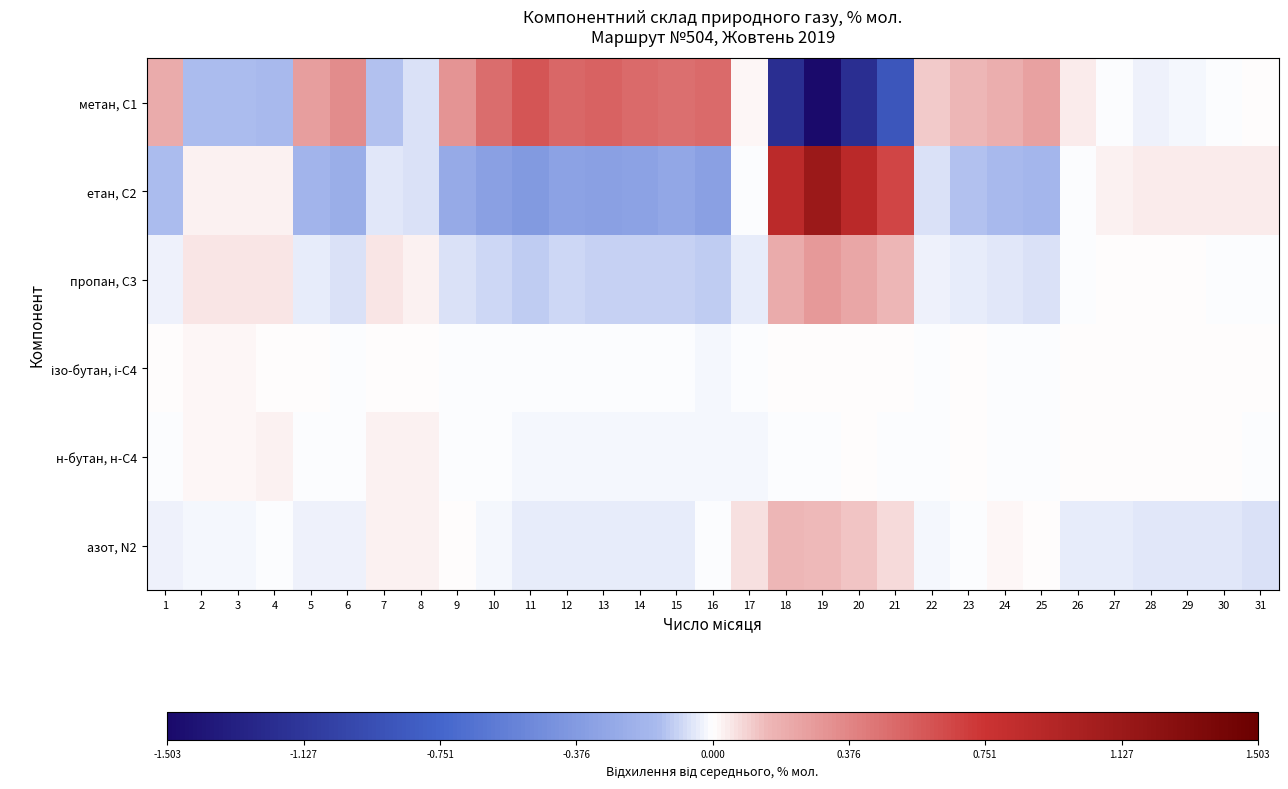

Which series has the widest spread of values?

метан, С1